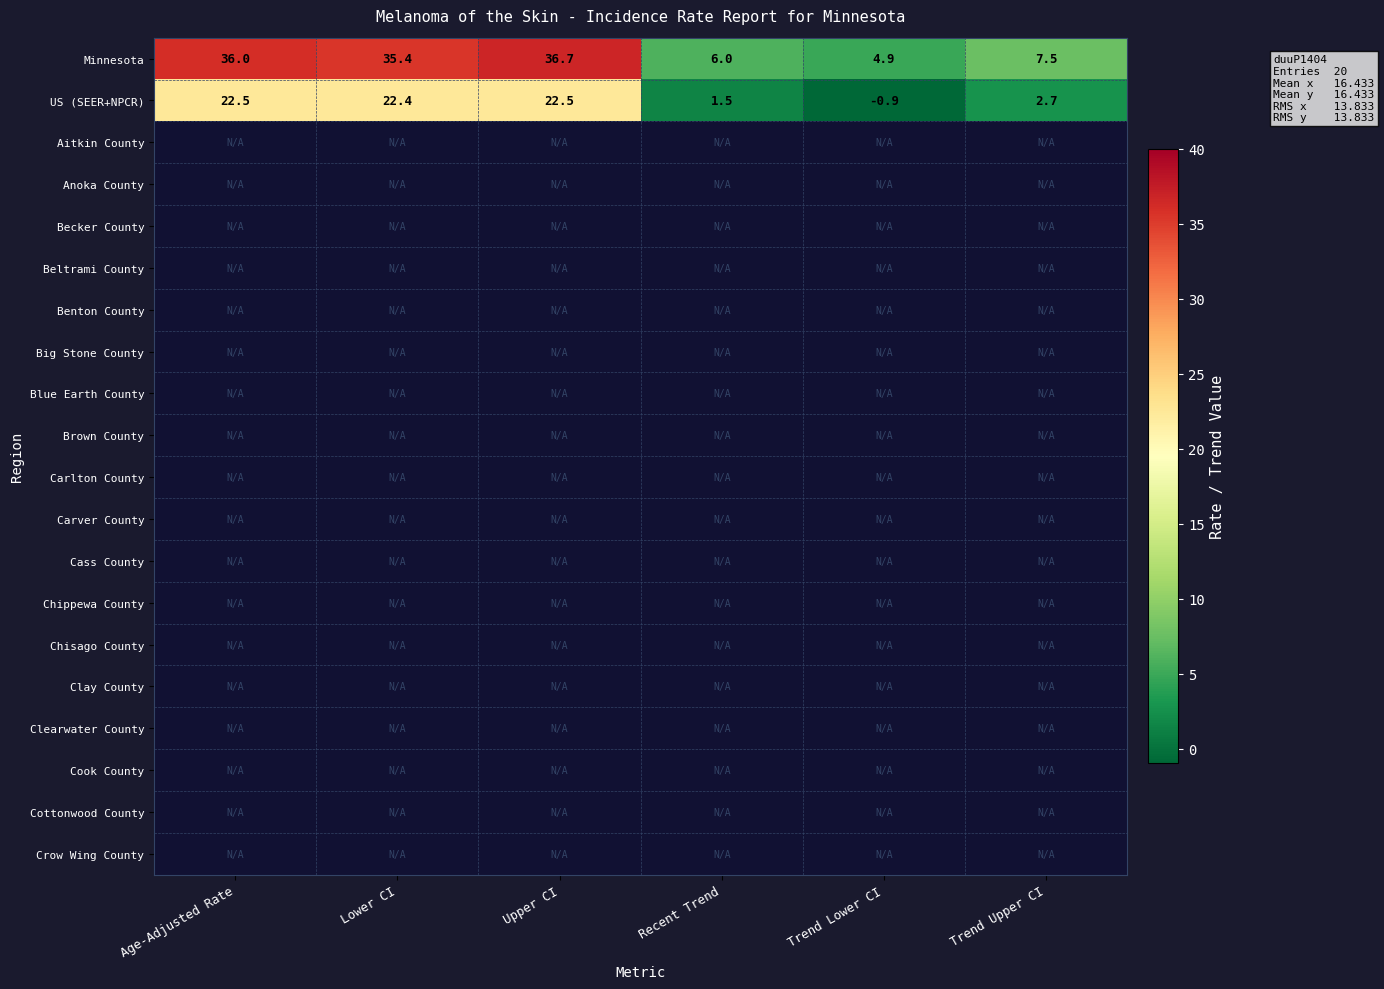

What is the sum of the US (SEER+NPCR) values at Age-Adjusted Rate and Recent Trend?

24.0